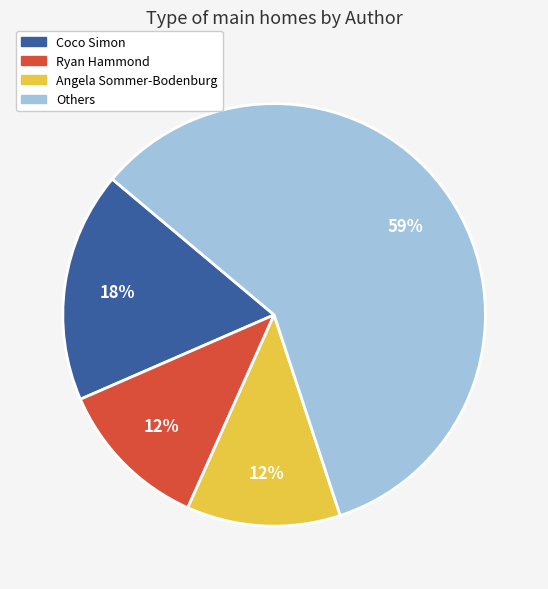

To the nearest percent, what is the difference between the largest and smallest slice percentages?

47%